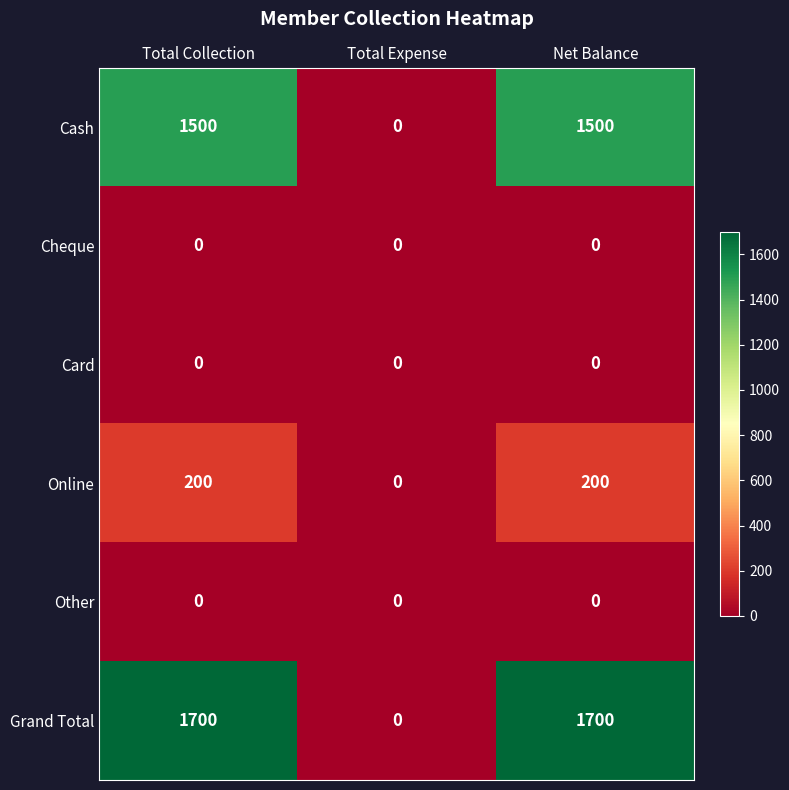

Reading left to right, list all the values displayed in this chart.

Cash: Total Collection=1500	Total Expense=0	Net Balance=1500
Cheque: Total Collection=0	Total Expense=0	Net Balance=0
Card: Total Collection=0	Total Expense=0	Net Balance=0
Online: Total Collection=200	Total Expense=0	Net Balance=200
Other: Total Collection=0	Total Expense=0	Net Balance=0
Grand Total: Total Collection=1700	Total Expense=0	Net Balance=1700